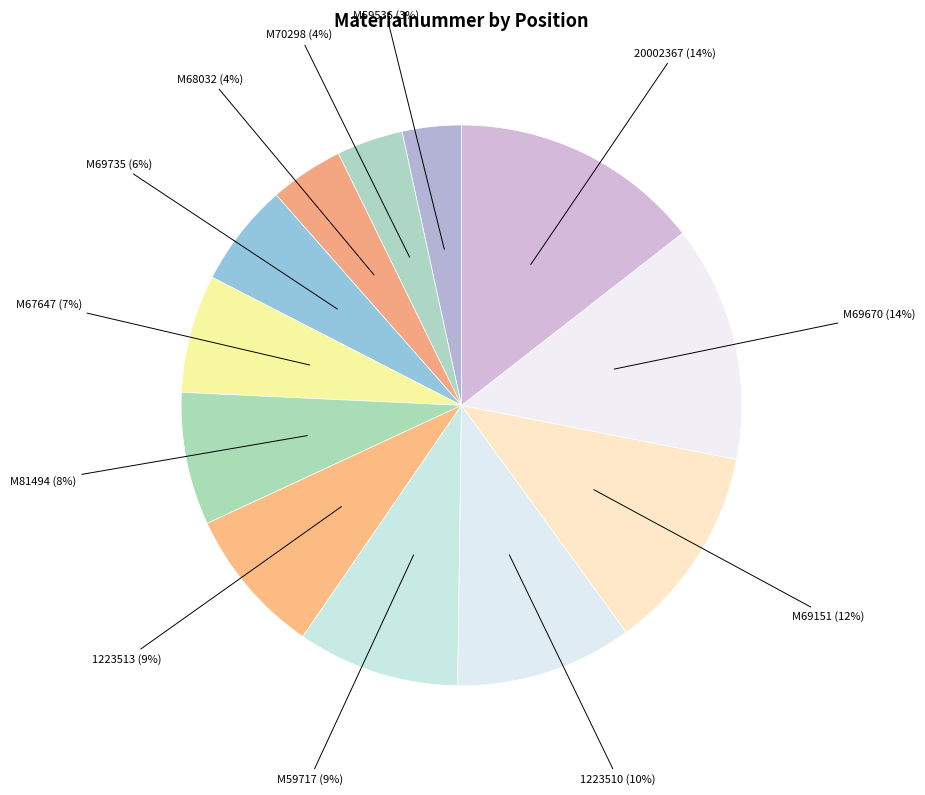

Approximately how many times larger is the value at M67647 compared to M70298?

1.8